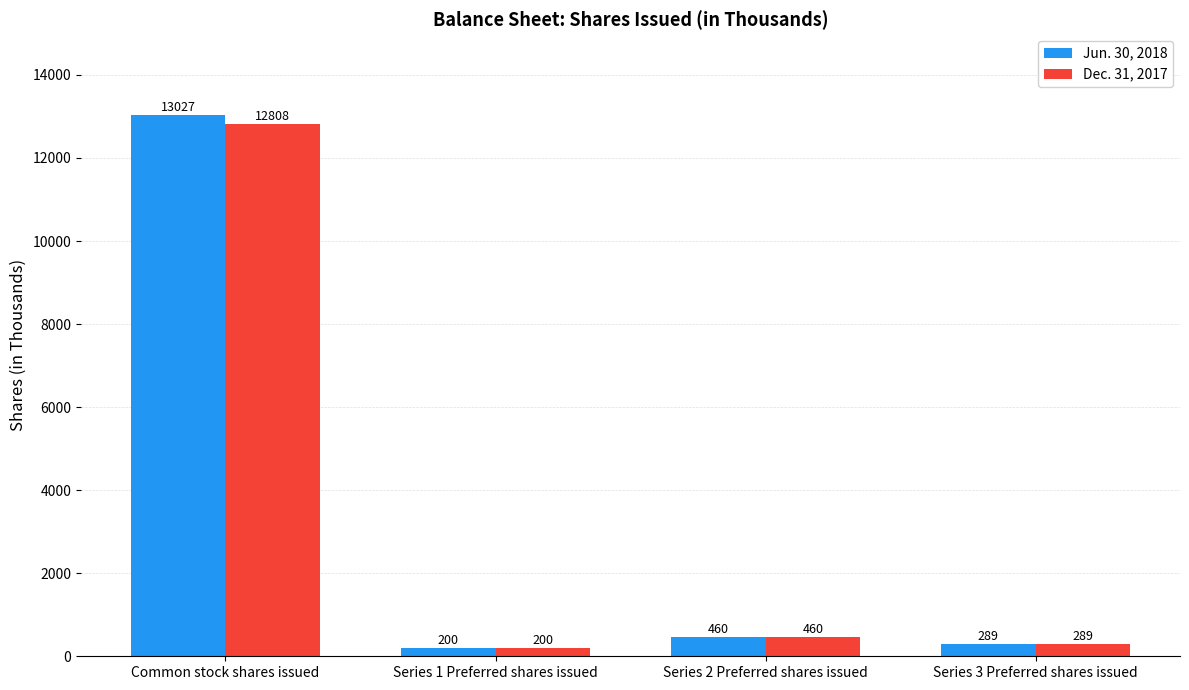

What is the total value across all series at Common stock shares issued?

25835